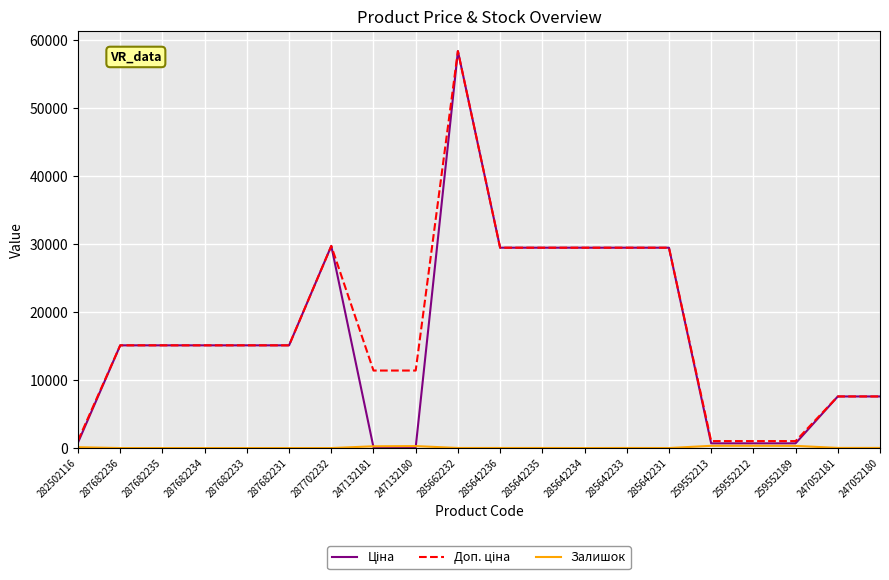

What is the greatest value displayed?

58426.5